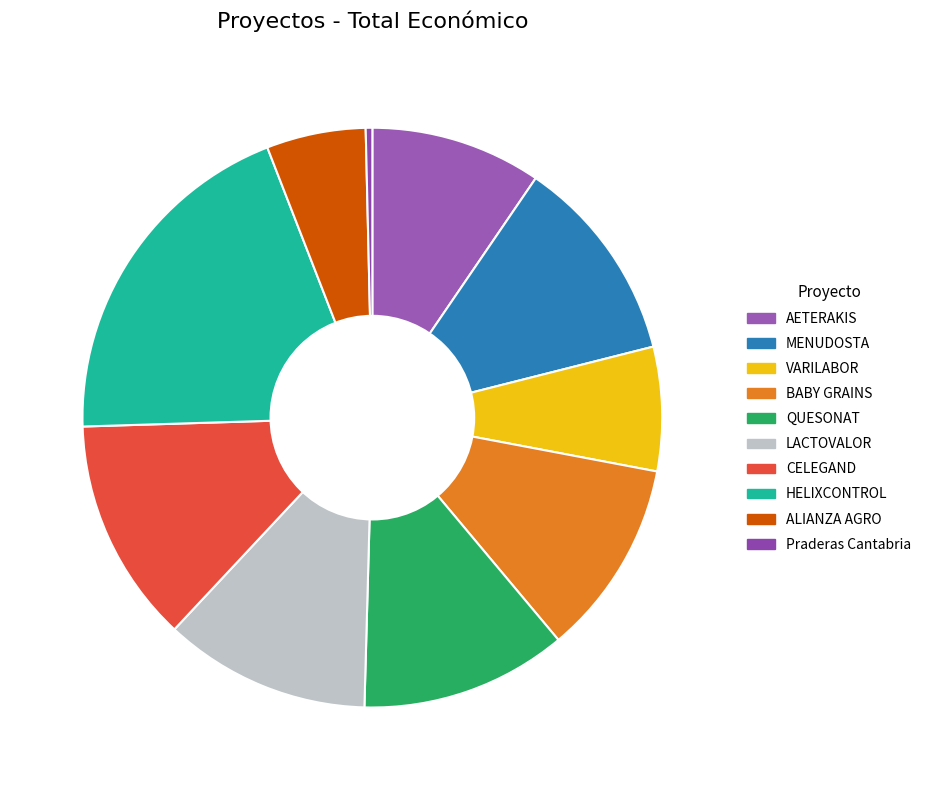

Is it true that ALIANZA AGRO is 6% of the pie?

True